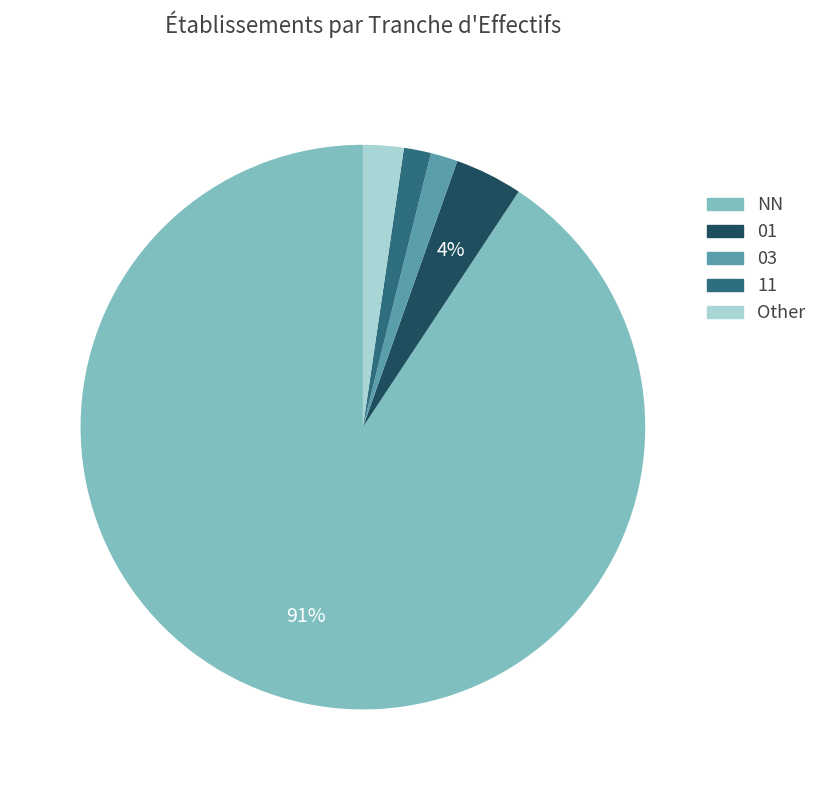

Count the number of slices in the pie.

5